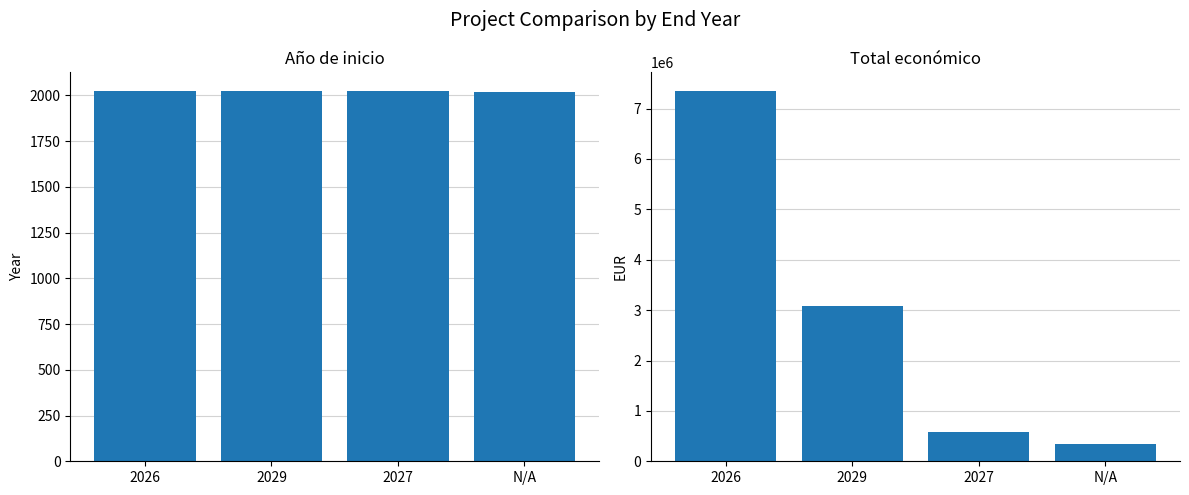

What is the average value of the Total económico series?

2841835